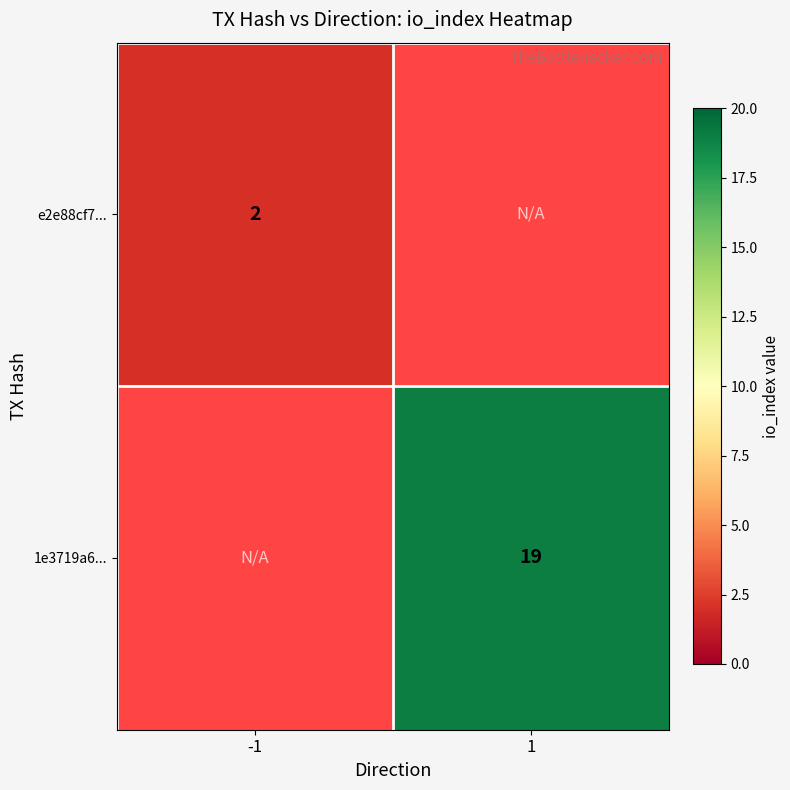

Is it true that 1e3719a6... equals 19 at 1?

True